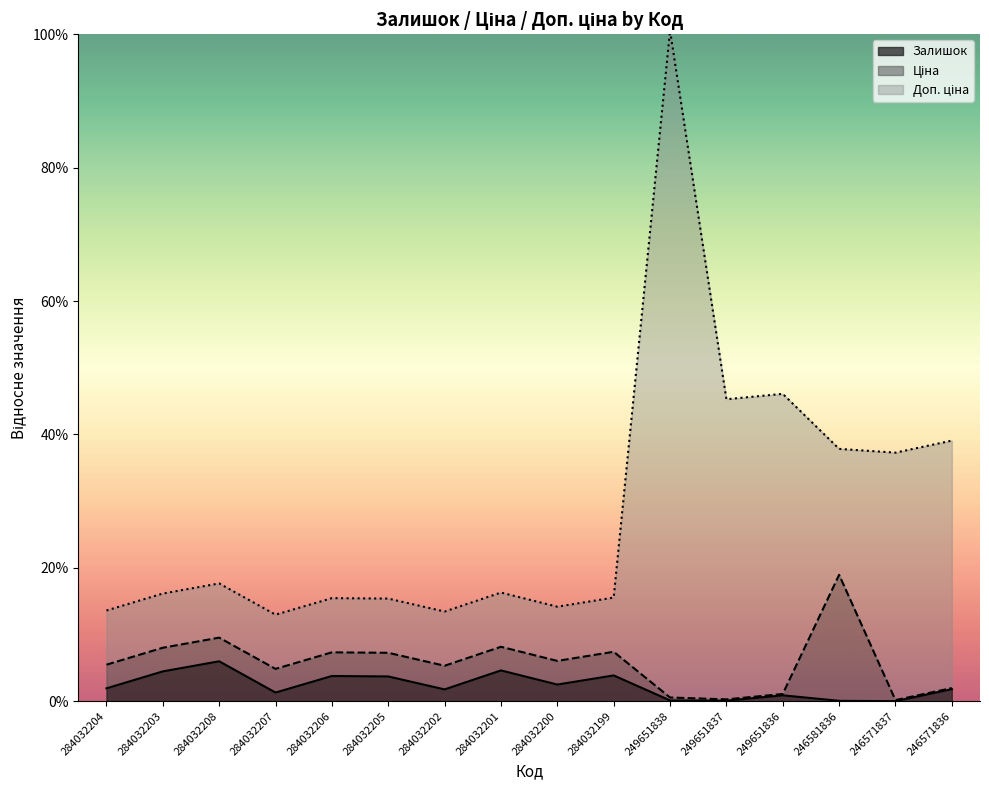

True or false: Доп. ціна and Залишок intersect in this chart.

False